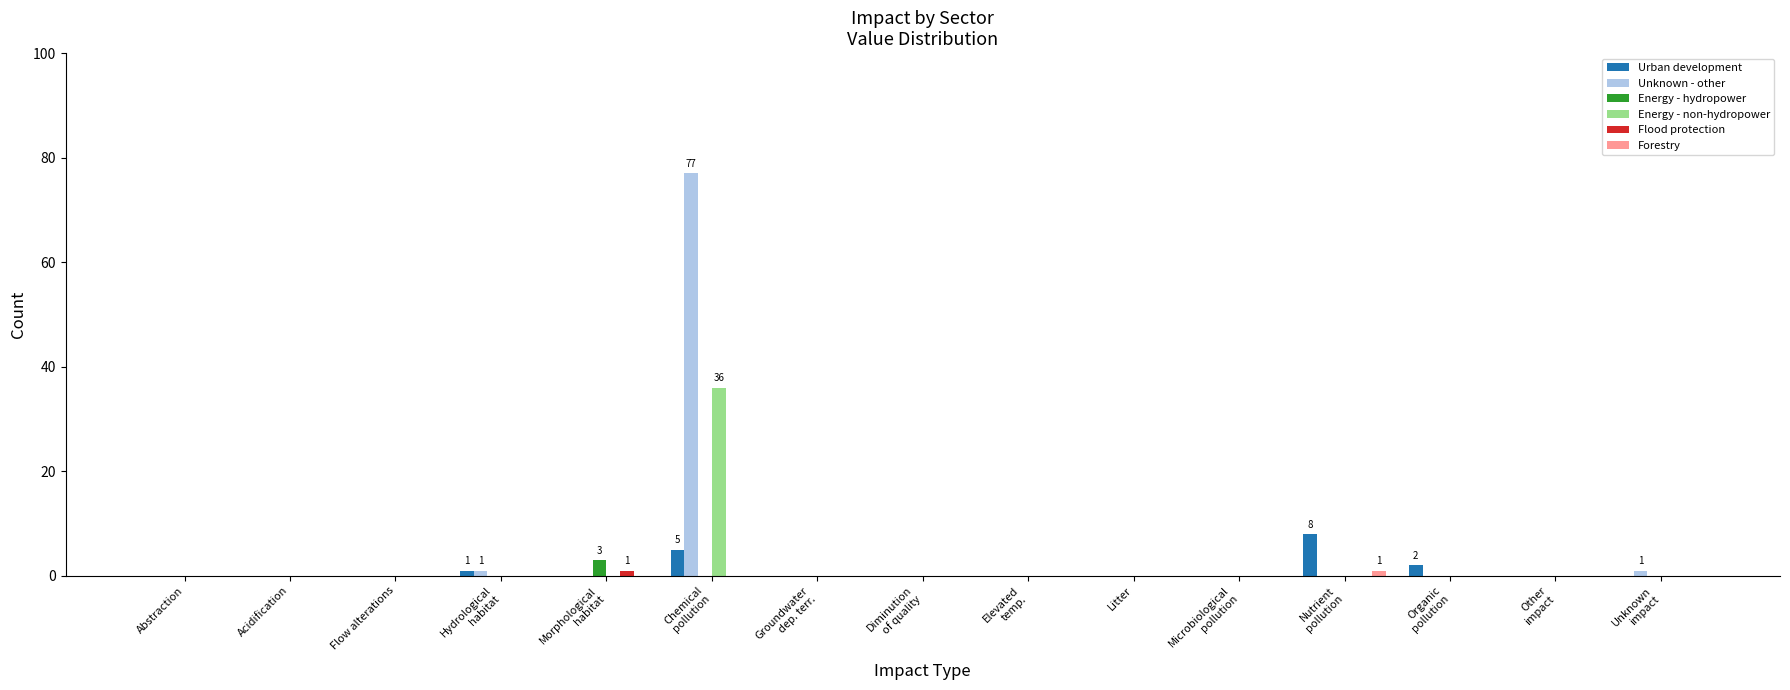

How many series are shown in this chart?

6